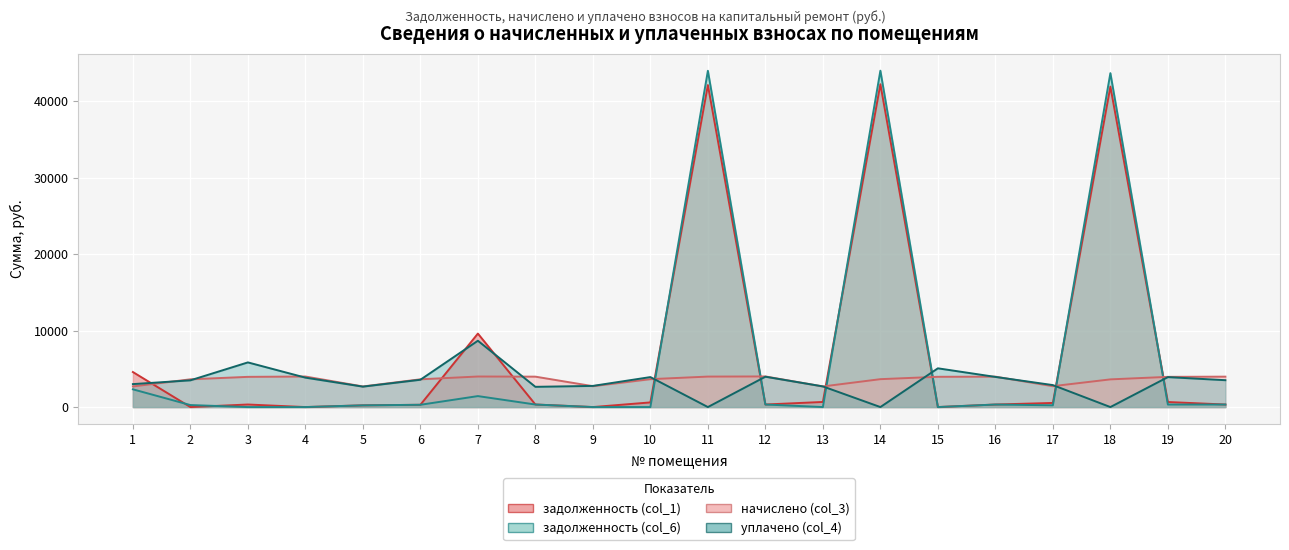

Rank the series by their maximum value, from highest to lowest.

задолженность (col_6), задолженность (col_1), уплачено (col_4), начислено (col_3)